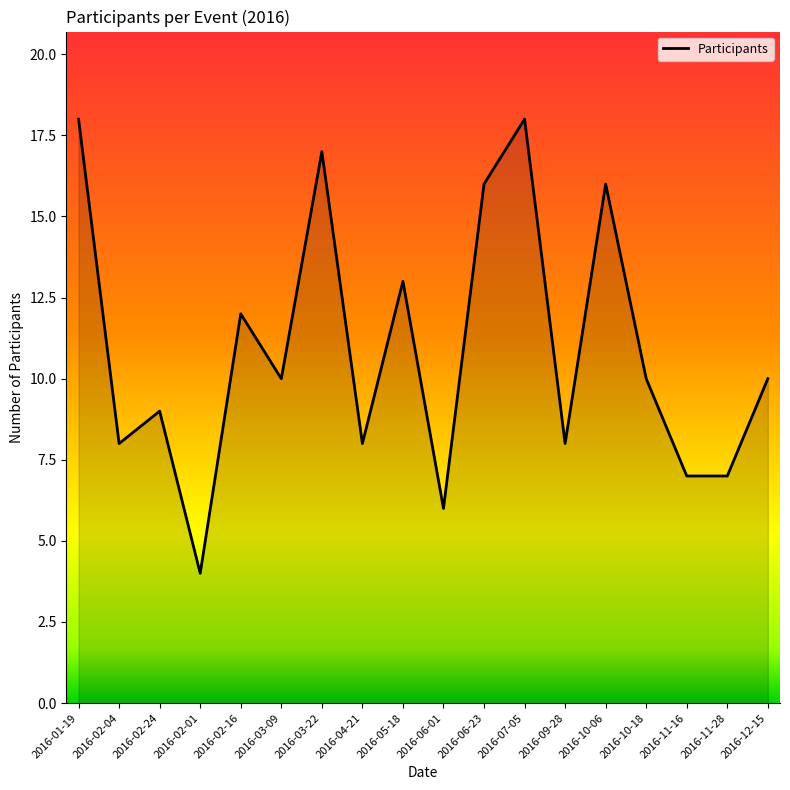

Reading left to right, extract all data points from this chart.

18	8	9	4	12	10	17	8	13	6	16	18	8	16	10	7	7	10